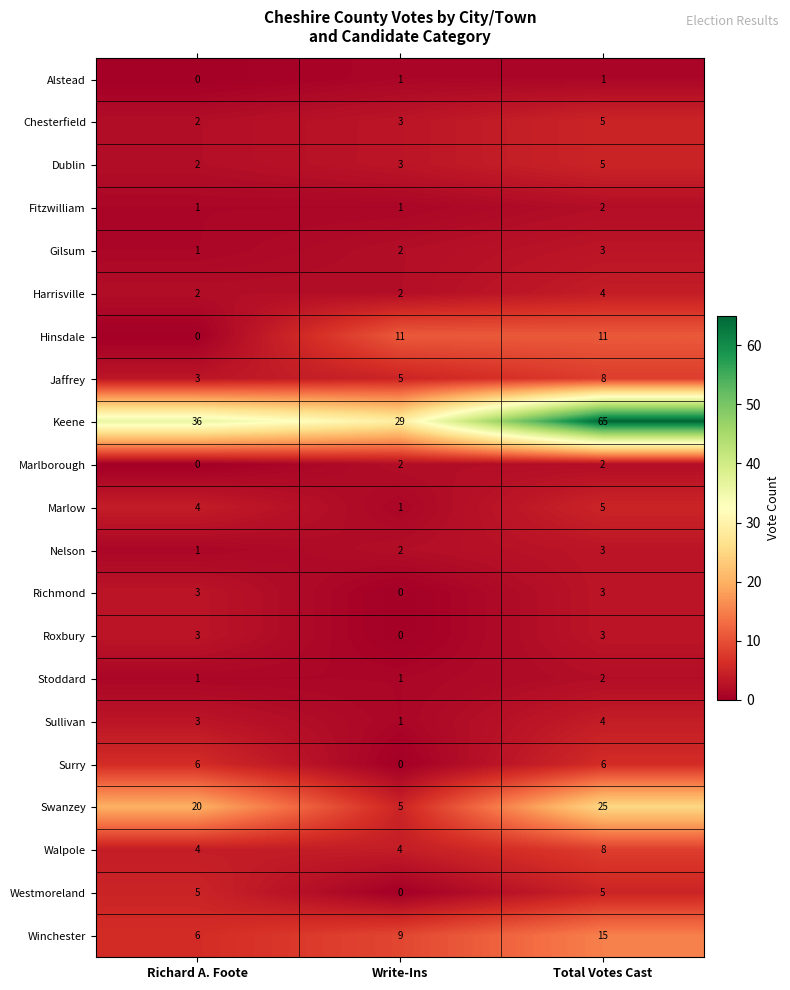

Which series has the widest spread of values?

Keene